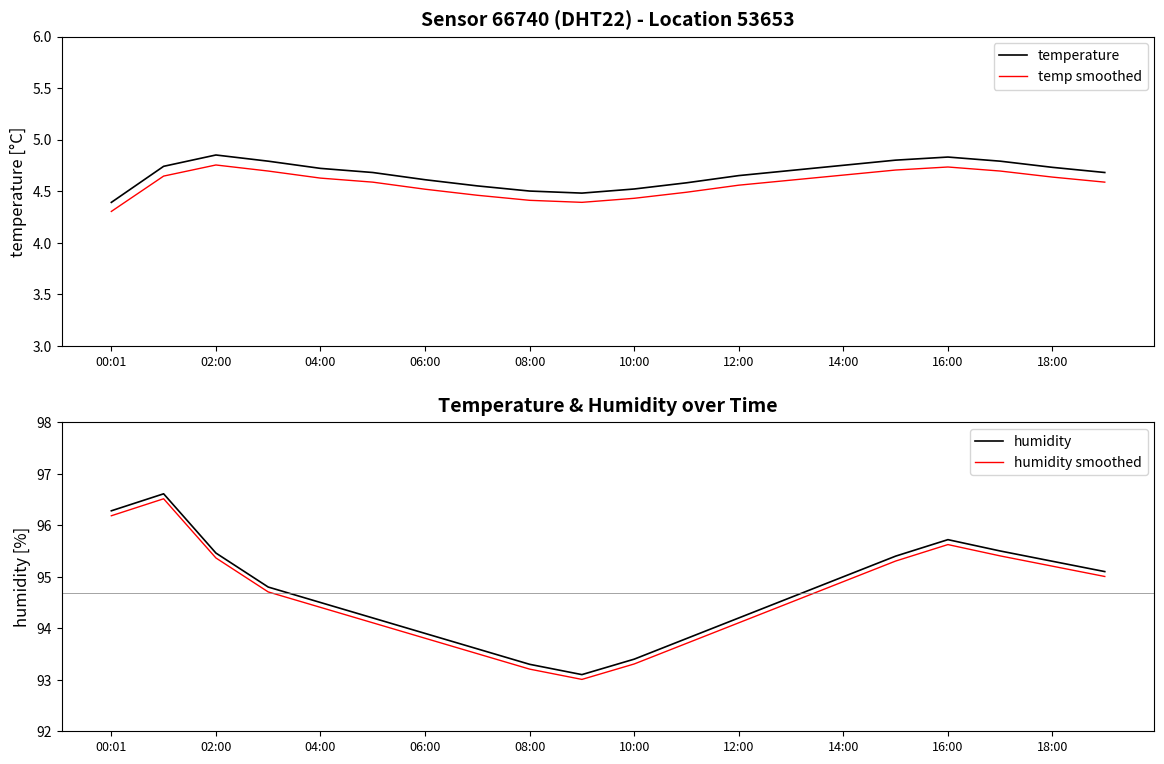

True or false: temperature has a value of 6.4 at 10:00.

False